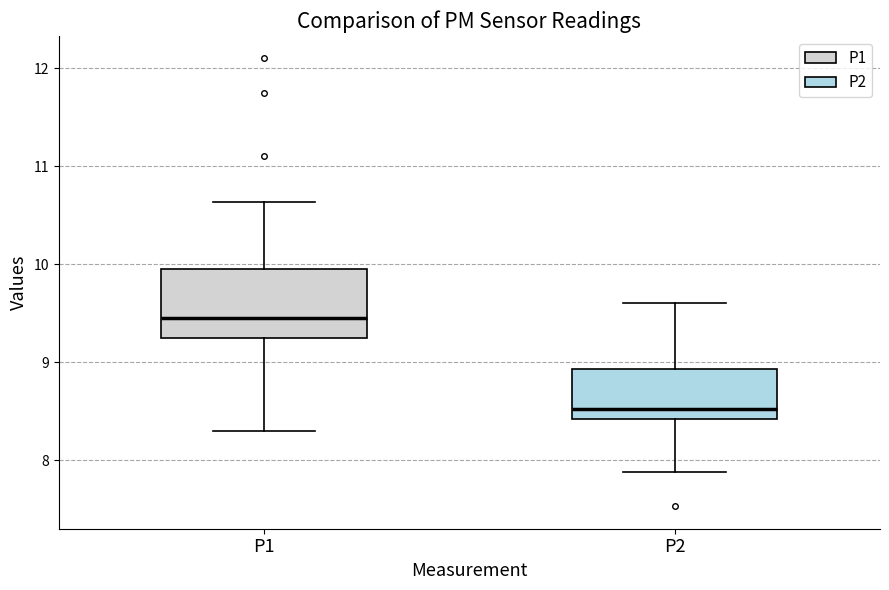

Reading left to right, transcribe this box plot: for each box, give where its median line is, the range the box spans, and where its two whiskers end, as read against the y-axis. The values are not printed on the chart, so give them approximately, as read against the axis.

P1: median 9.5, box 9.3 to 10.0, whiskers 8.3 to 10.6
P2: median 8.5, box 8.4 to 8.9, whiskers 7.9 to 9.6